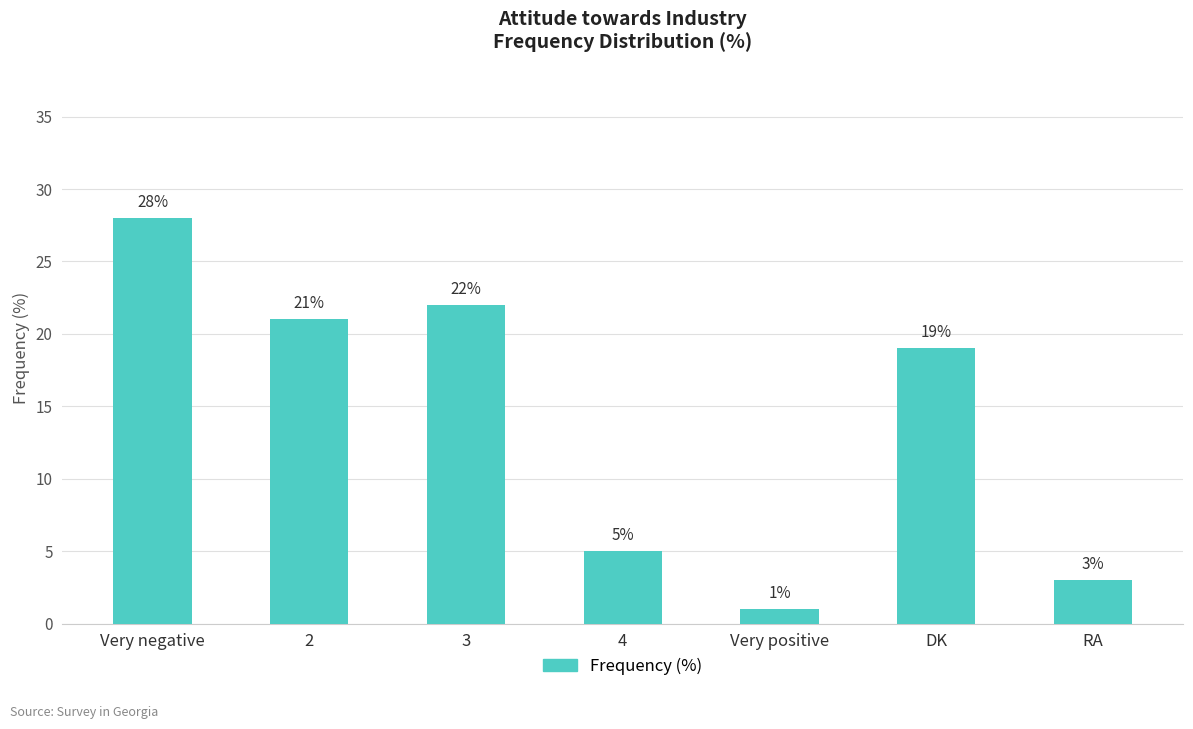

How many series are shown in this chart?

1